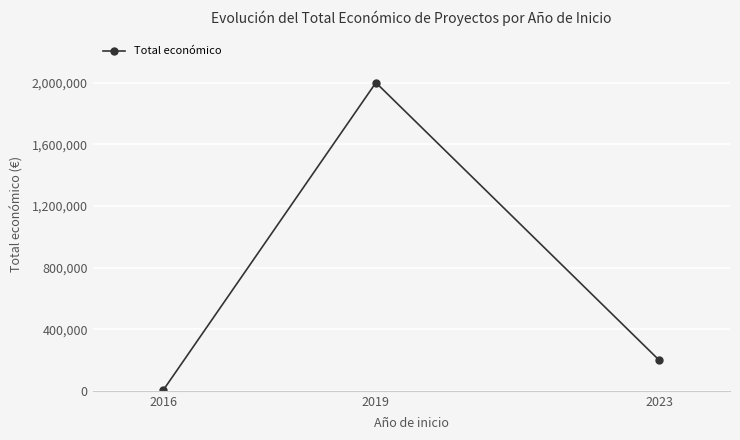

Reading right to left, list all the values displayed in this chart.

198729	1999580	6000